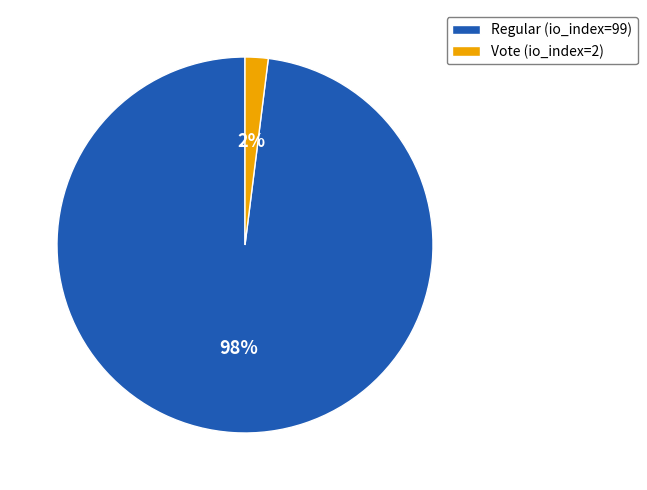

Which category has the smallest portion of the pie?

Vote (io_index=2)